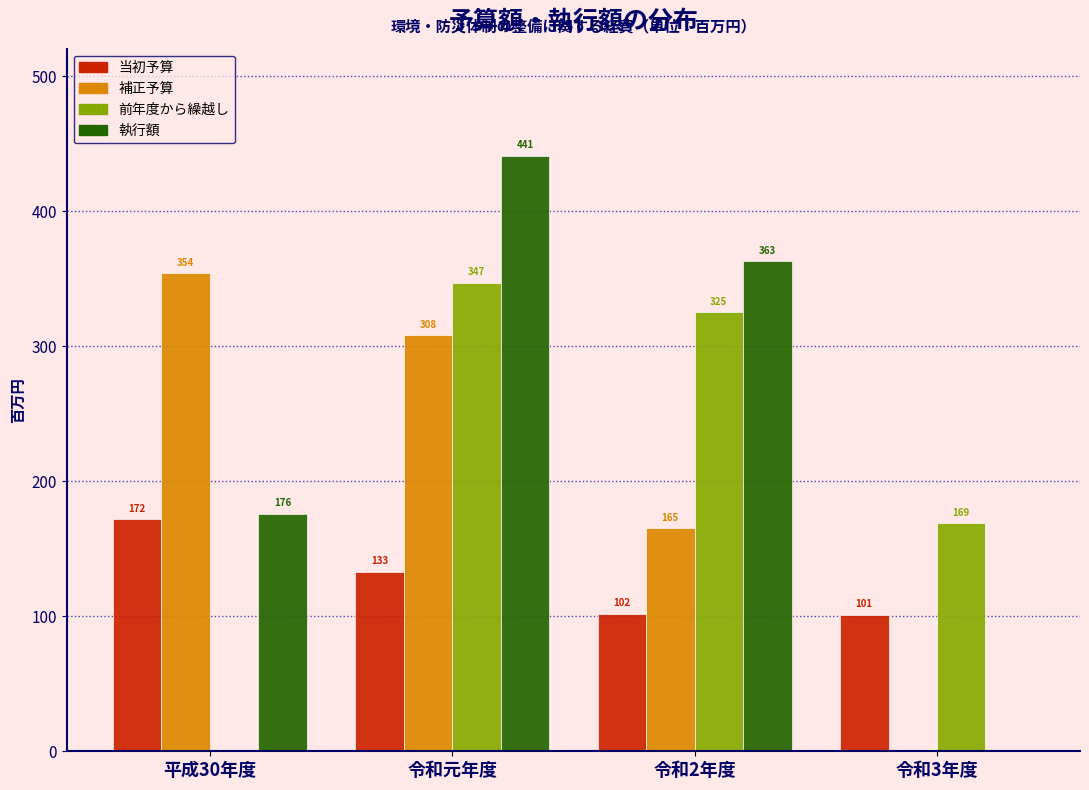

Reading left to right, transcribe all the data shown in this chart.

当初予算: 平成30年度=172	令和元年度=133	令和2年度=102	令和3年度=101
補正予算: 平成30年度=354	令和元年度=308	令和2年度=165	令和3年度=0
前年度から繰越し: 平成30年度=0	令和元年度=347	令和2年度=325	令和3年度=169
執行額: 平成30年度=176	令和元年度=441	令和2年度=363	令和3年度=0